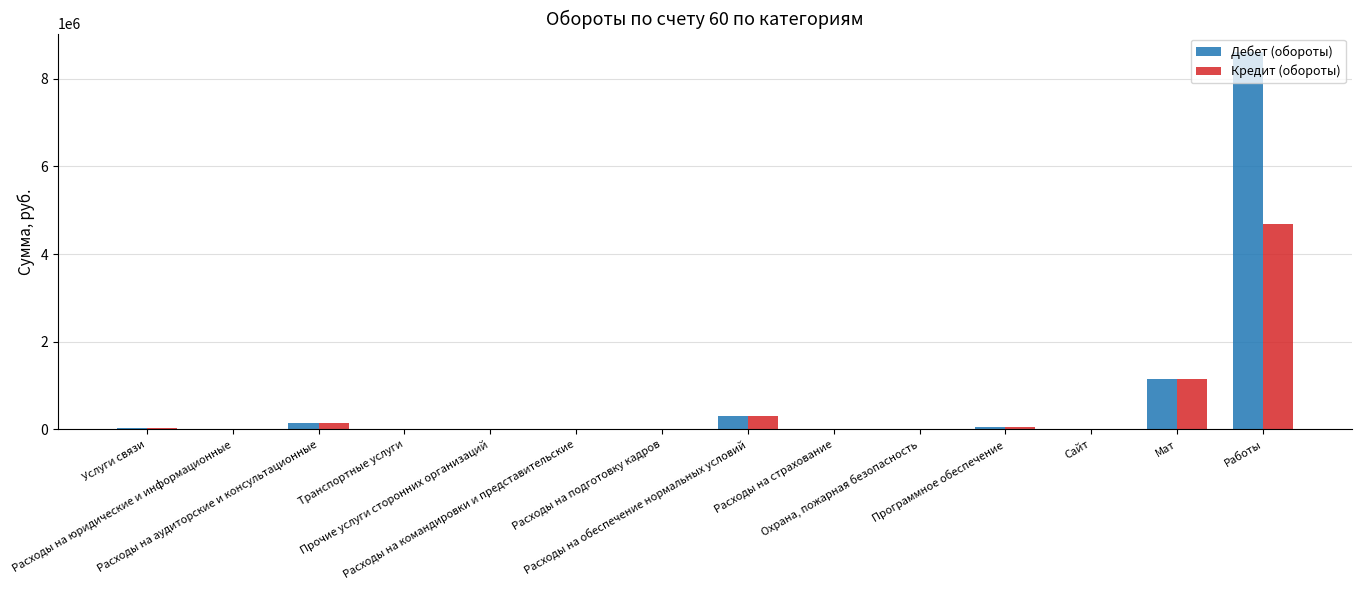

What is the average value of the Дебет (обороты) series?

738157.3